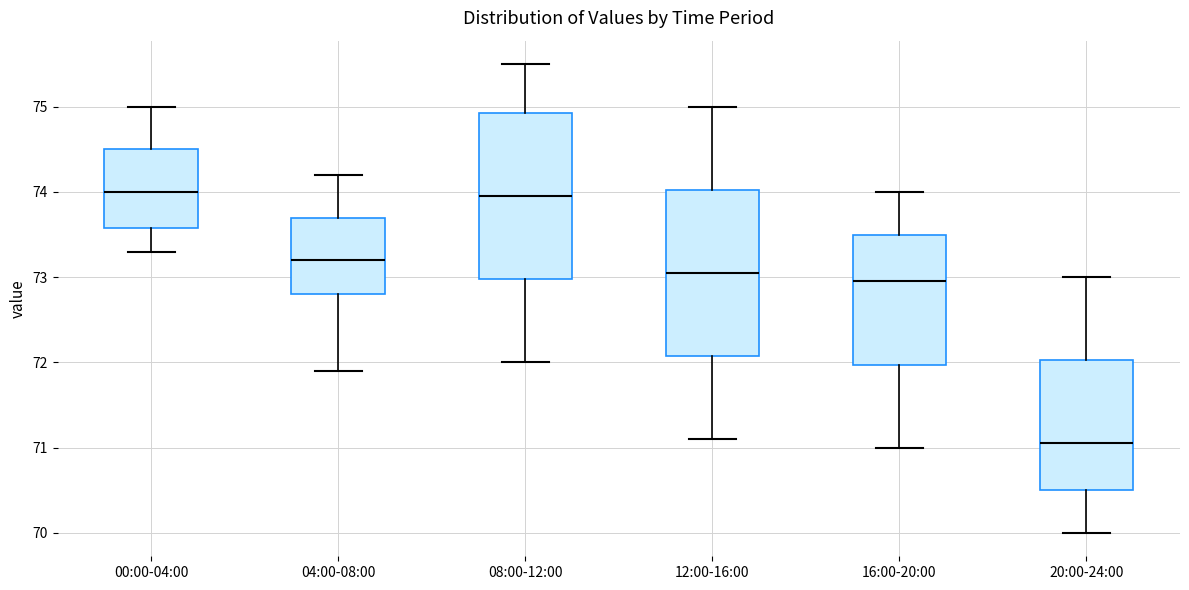

Reading left to right, transcribe this box plot: for each box, give where its median line is, the range the box spans, and where its two whiskers end, as read against the y-axis. The values are not printed on the chart, so give them approximately, as read against the axis.

00:00-04:00: median 74.0, box 73.6 to 74.5, whiskers 73.3 to 75.0
04:00-08:00: median 73.2, box 72.8 to 73.7, whiskers 71.9 to 74.2
08:00-12:00: median 74.0, box 73.0 to 74.9, whiskers 72.0 to 75.5
12:00-16:00: median 73.1, box 72.1 to 74.0, whiskers 71.1 to 75.0
16:00-20:00: median 73.0, box 72.0 to 73.5, whiskers 71.0 to 74.0
20:00-24:00: median 71.1, box 70.5 to 72.0, whiskers 70.0 to 73.0